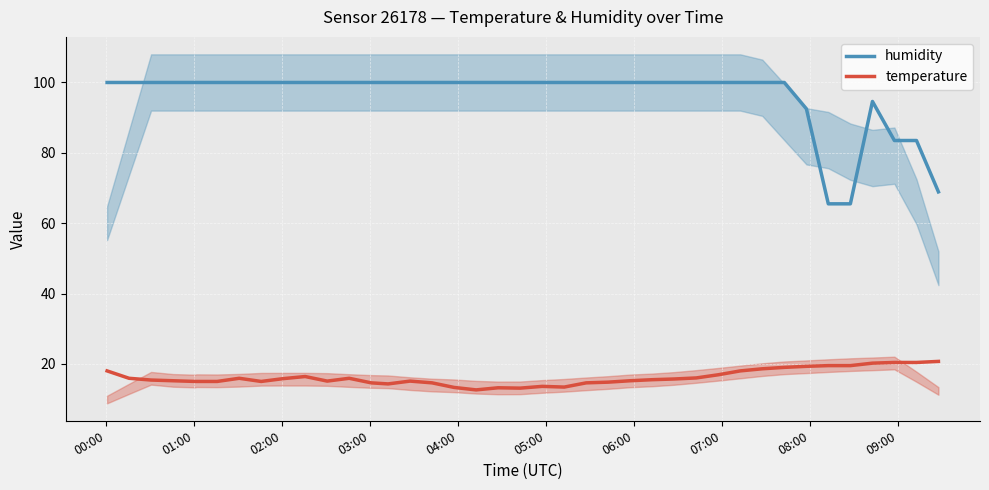

What is the lowest value of the temperature series?

12.6